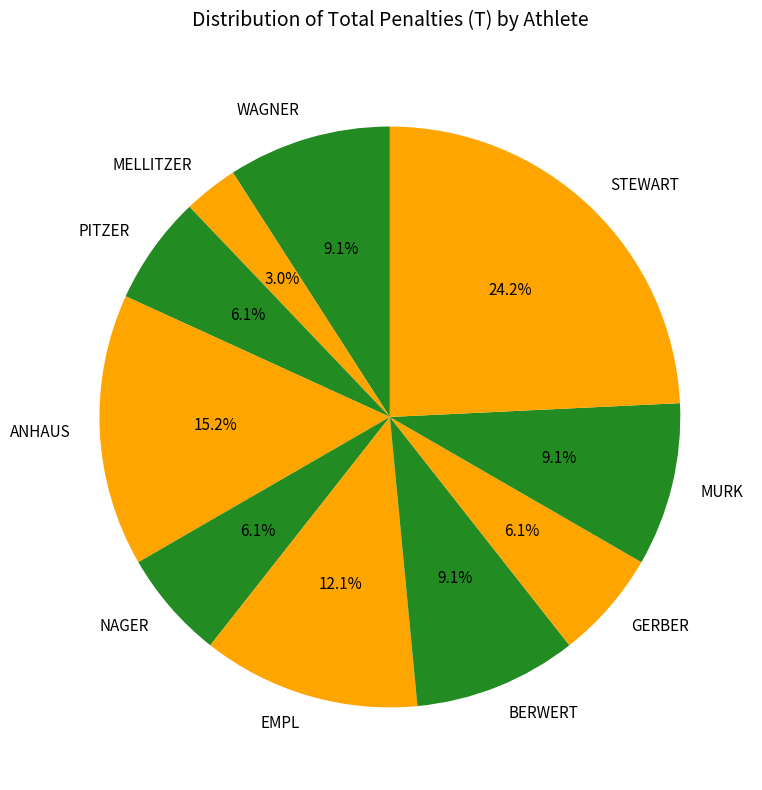

True or false: NAGER accounts for 1% of the total.

False